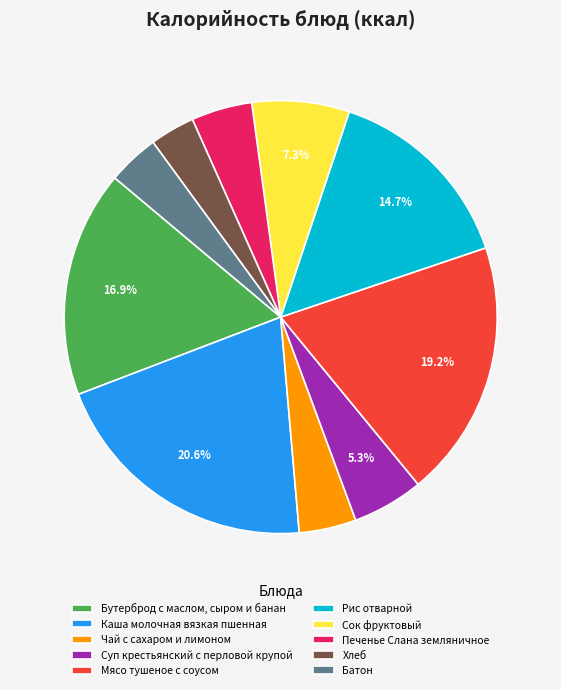

To the nearest percent, what is the difference between the Хлеб and Сок фруктовый slice percentages?

4%